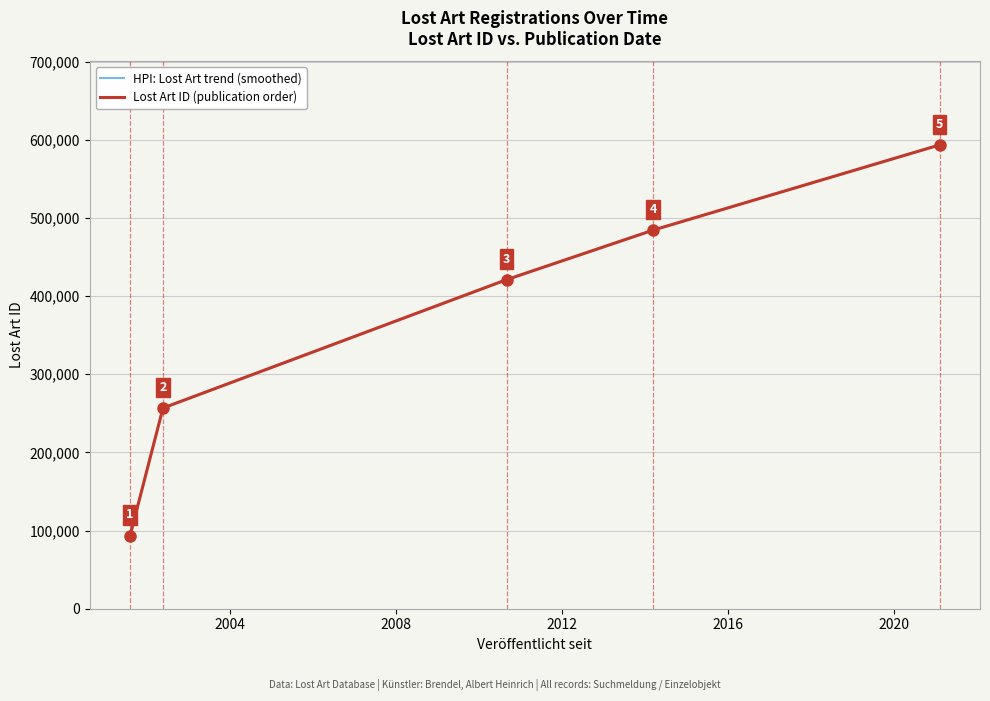

Between 2014-03-12 and 2010-08-31, which is larger?

2014-03-12